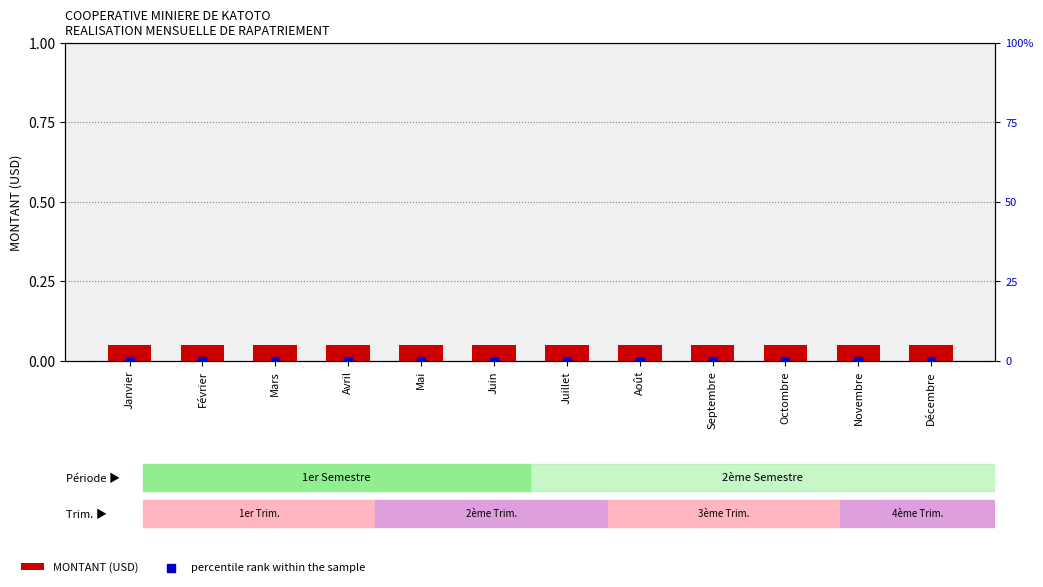

At which category is the sum across all series the highest?

Janvier